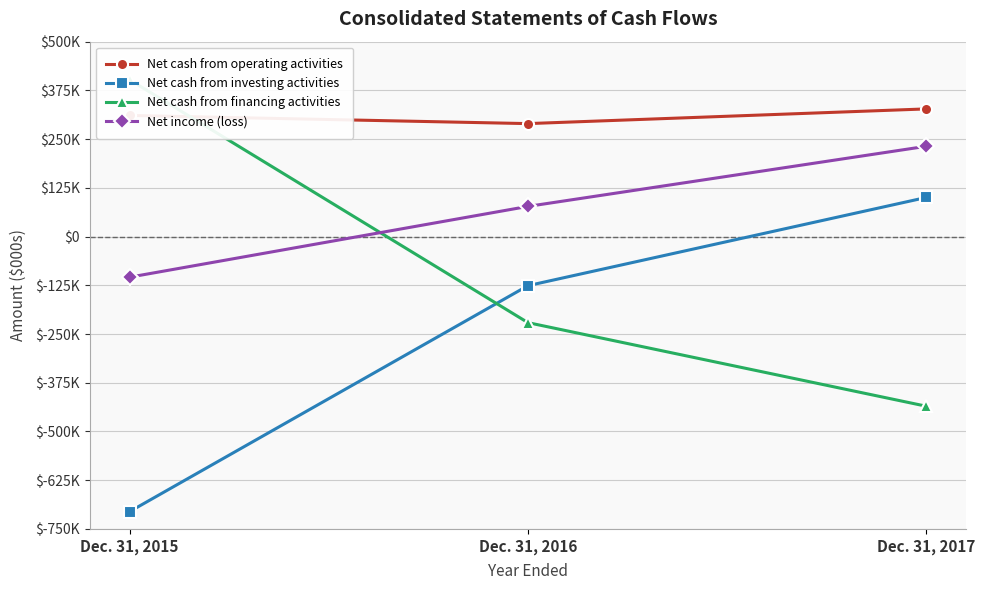

At how many categories does at least one series exceed 99982?

3